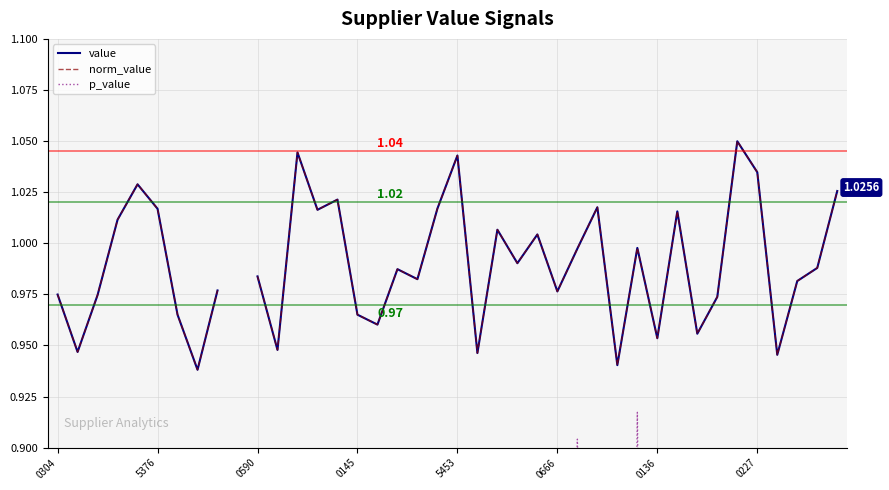

How many data points in norm_value are above 0?

39